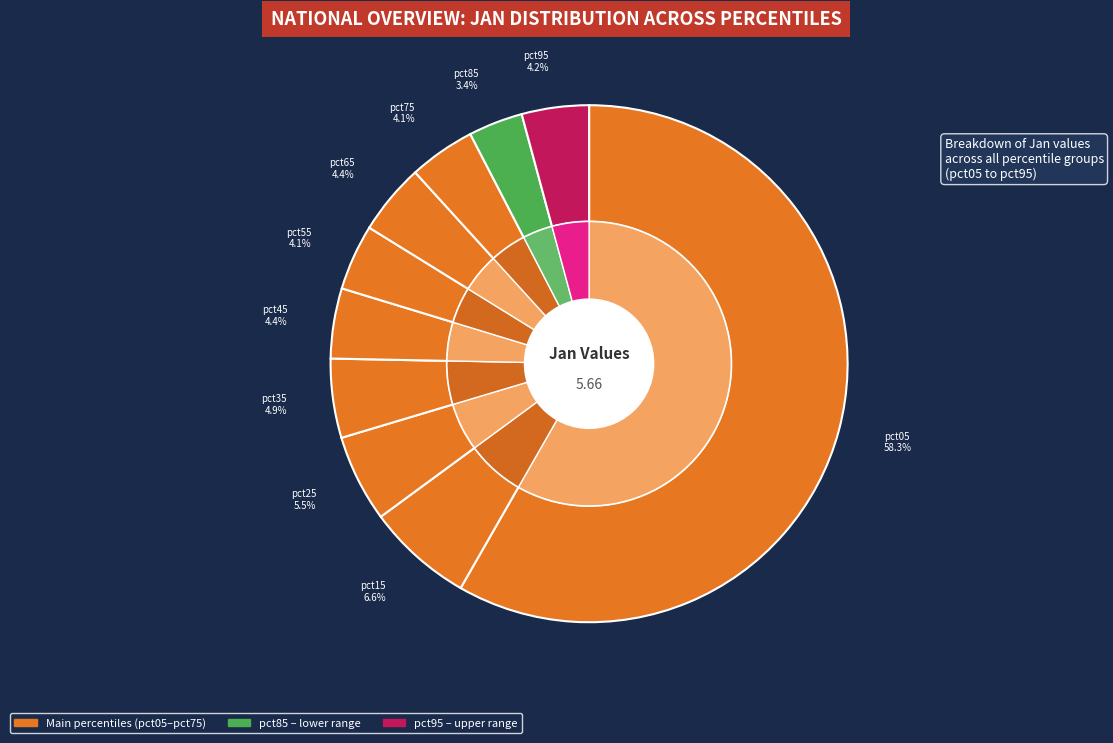

How many slices are in this pie chart?

10